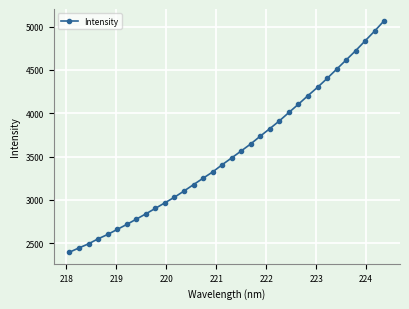

What is the greatest value displayed?

5070.9